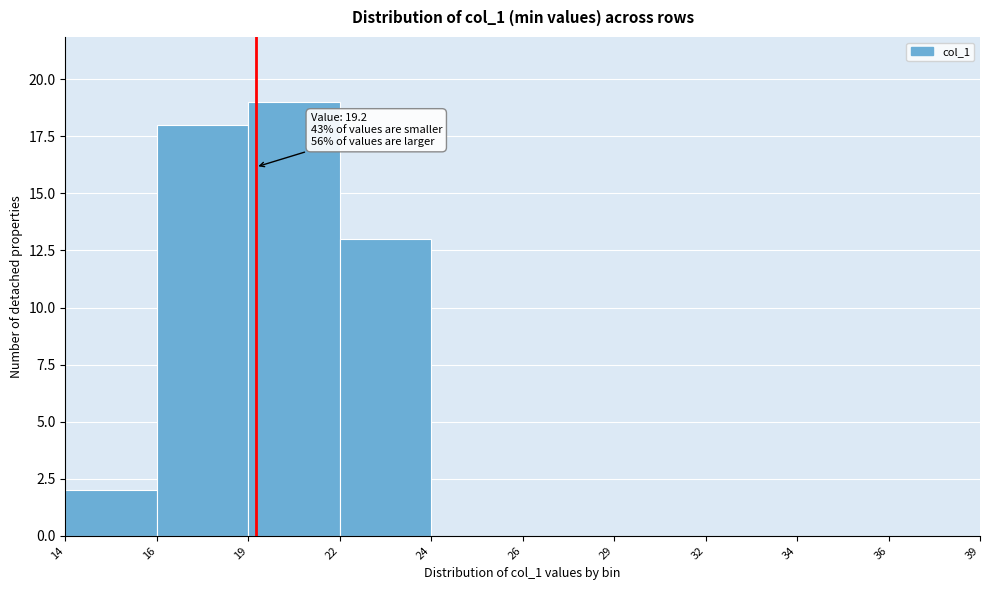

Reading left to right, list all the values displayed in this chart.

14=2	16=18	19=19	22=13	24=0	26=0	29=0	32=0	34=0	36=0